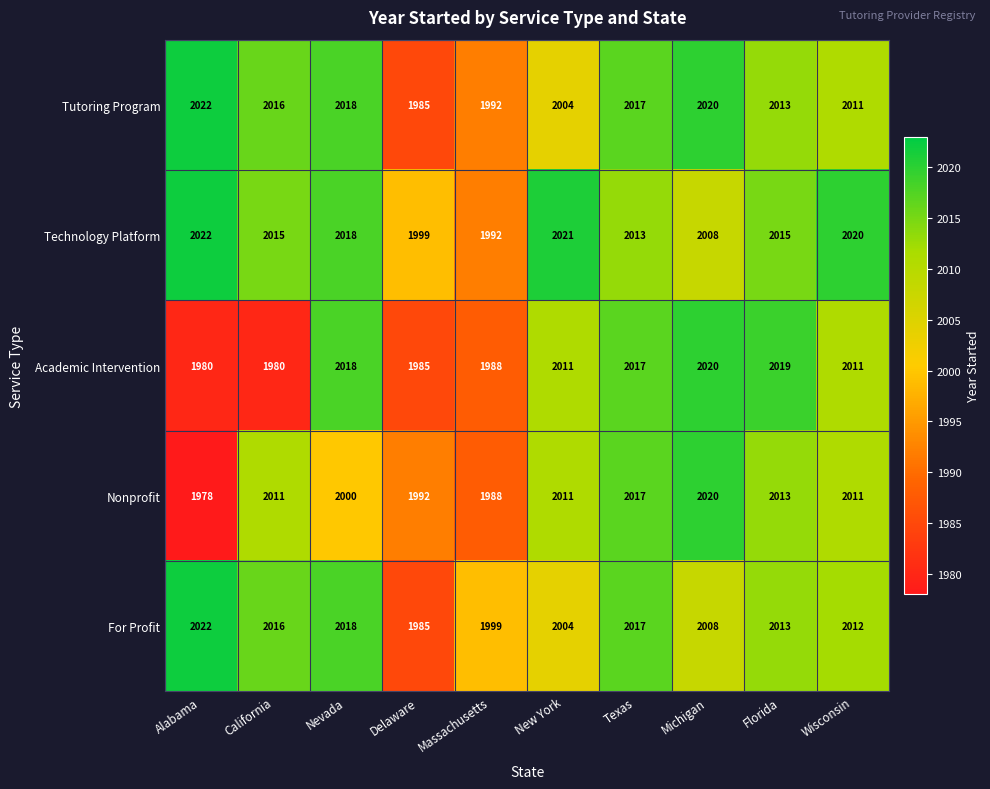

List the labels in order of Tutoring Program value, smallest first.

Delaware, Massachusetts, New York, Wisconsin, Florida, California, Texas, Nevada, Michigan, Alabama